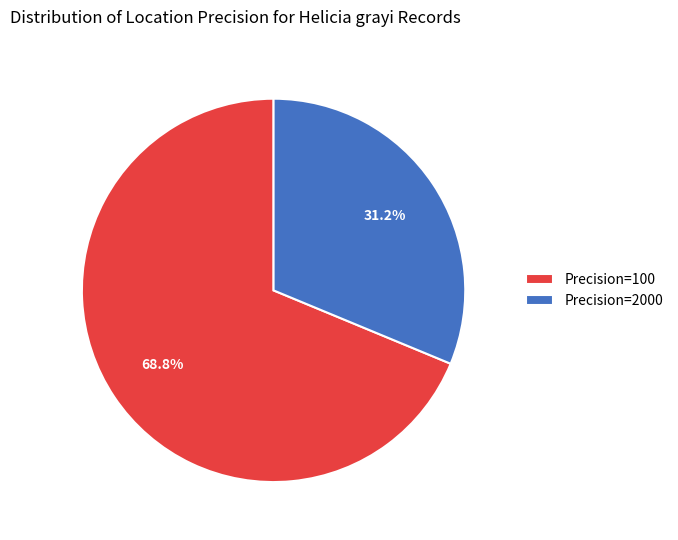

Which slice represents more than half of the pie?

Precision=100